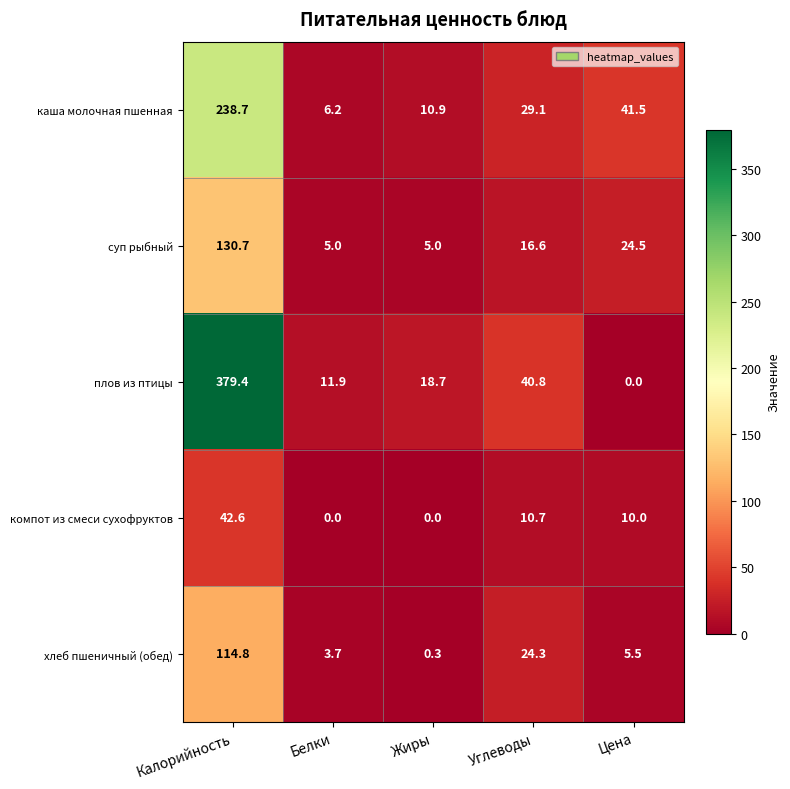

What value does the каша молочная пшенная series have at Калорийность?

238.7